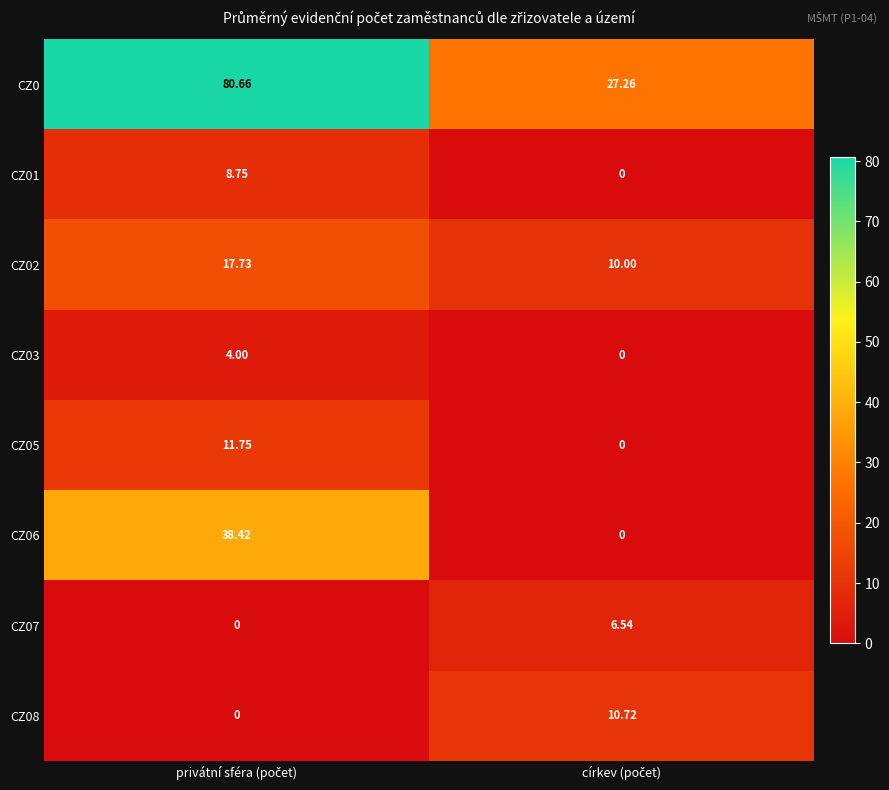

Reading left to right, list all the values displayed in this chart.

CZ0: privátní sféra (počet)=80.7	církev (počet)=27.3
CZ01: privátní sféra (počet)=8.8	církev (počet)=0.0
CZ02: privátní sféra (počet)=17.7	církev (počet)=10.0
CZ03: privátní sféra (počet)=4.0	církev (počet)=0.0
CZ05: privátní sféra (počet)=11.8	církev (počet)=0.0
CZ06: privátní sféra (počet)=38.4	církev (počet)=0.0
CZ07: privátní sféra (počet)=0.0	církev (počet)=6.5
CZ08: privátní sféra (počet)=0.0	církev (počet)=10.7